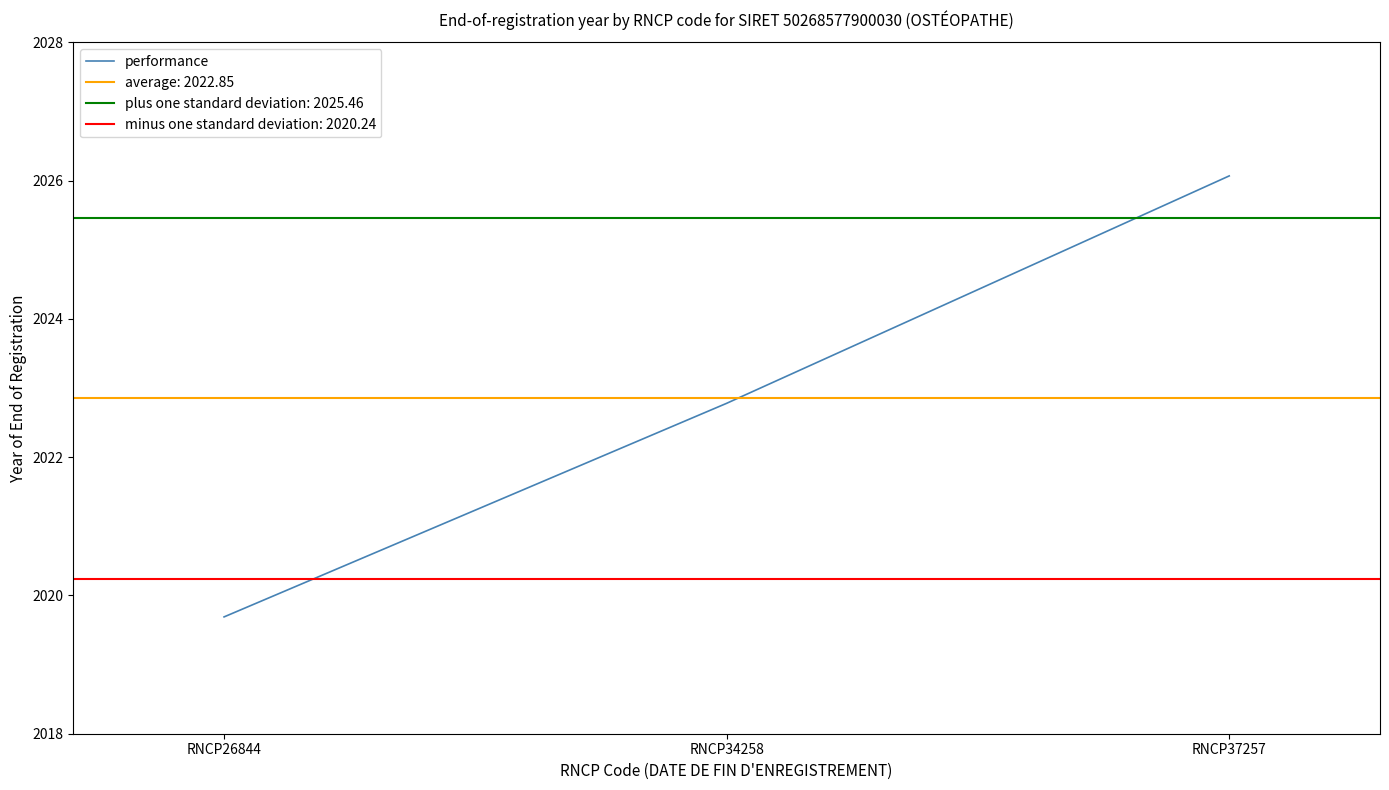

Approximately how many times larger is the value at RNCP34258 compared to RNCP26844?

1.0